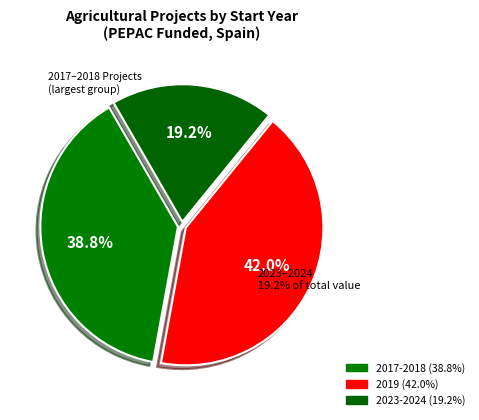

True or false: 2018 accounts for 11% of the total.

False